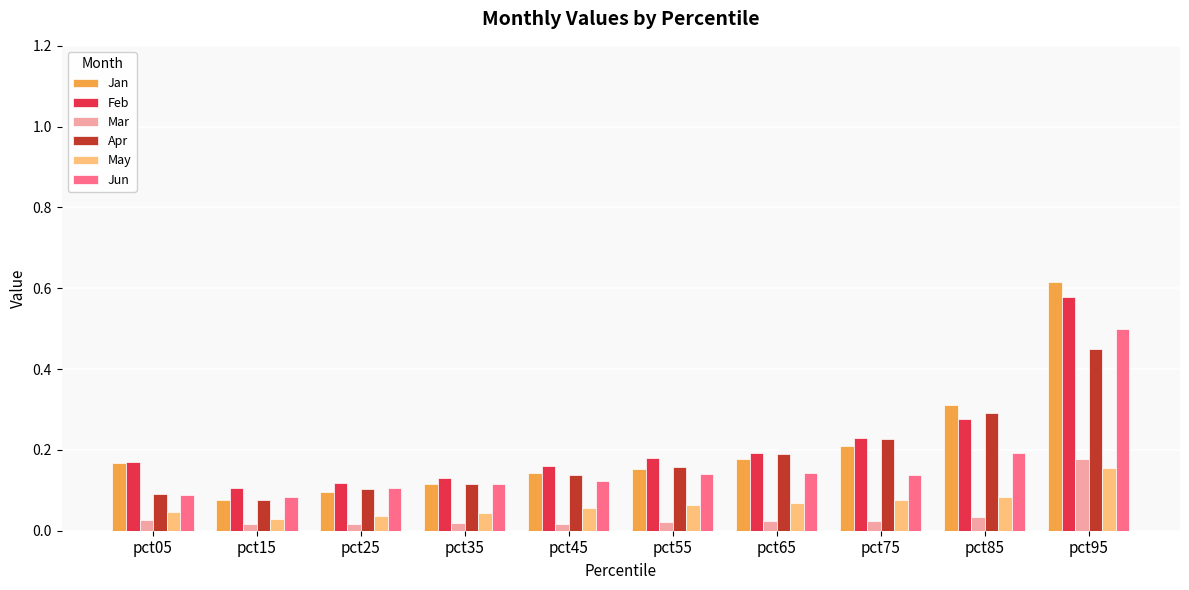

Count the Jan values in the range 0 to 1.

10